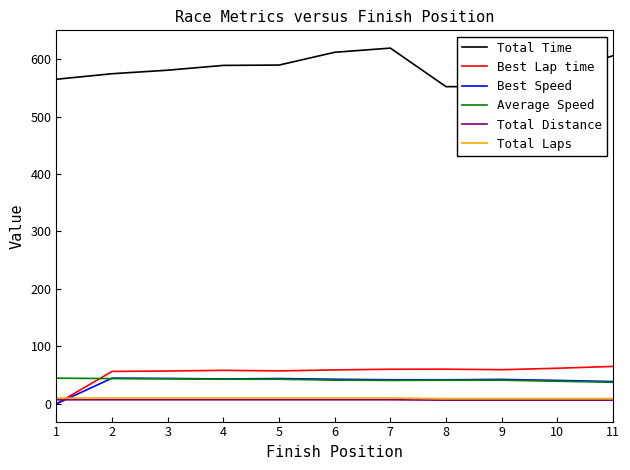

Which series has the largest total across all categories?

Total Time